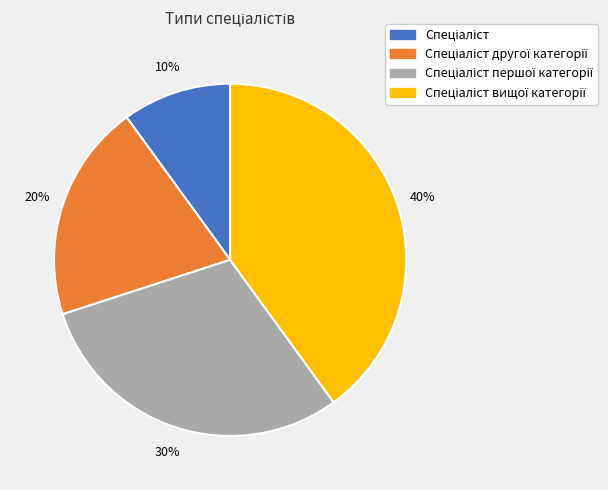

Is there any slice that represents more than half of the pie?

No